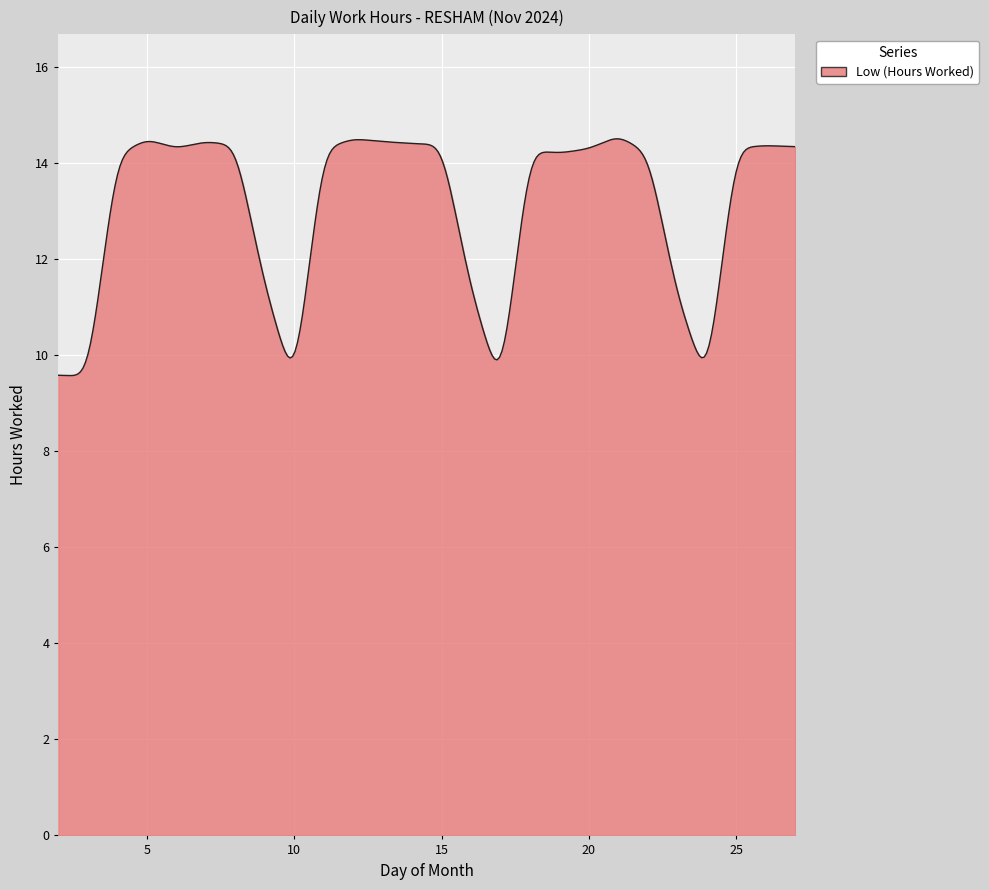

What is the greatest value displayed?

14.5